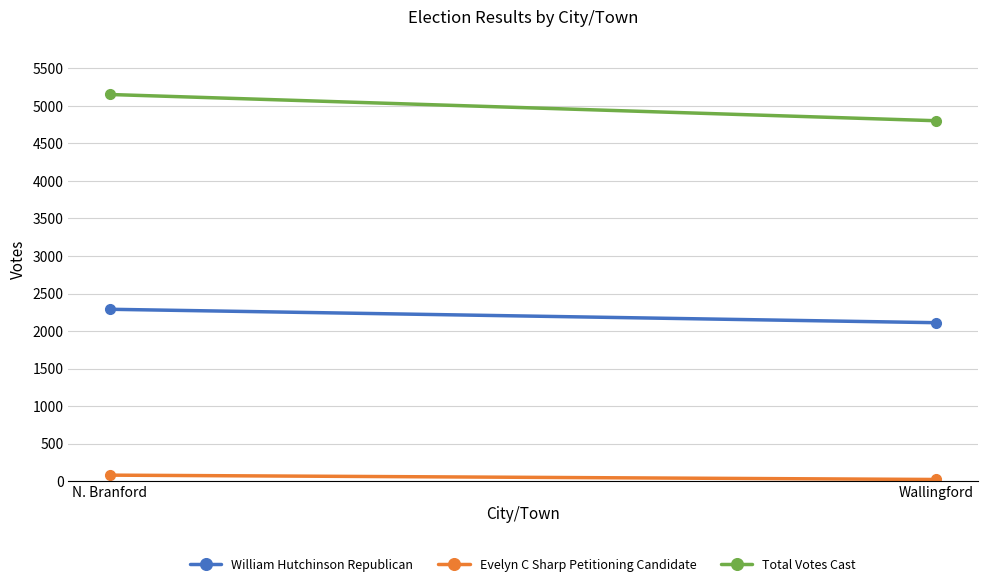

Rank the series by their maximum value, from highest to lowest.

Total Votes Cast, William Hutchinson Republican, Evelyn C Sharp Petitioning Candidate